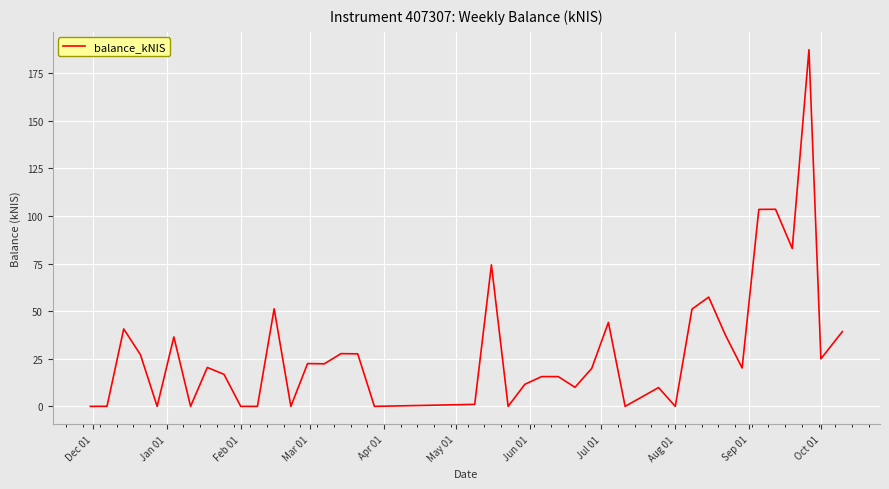

What is the greatest value displayed?

187.4